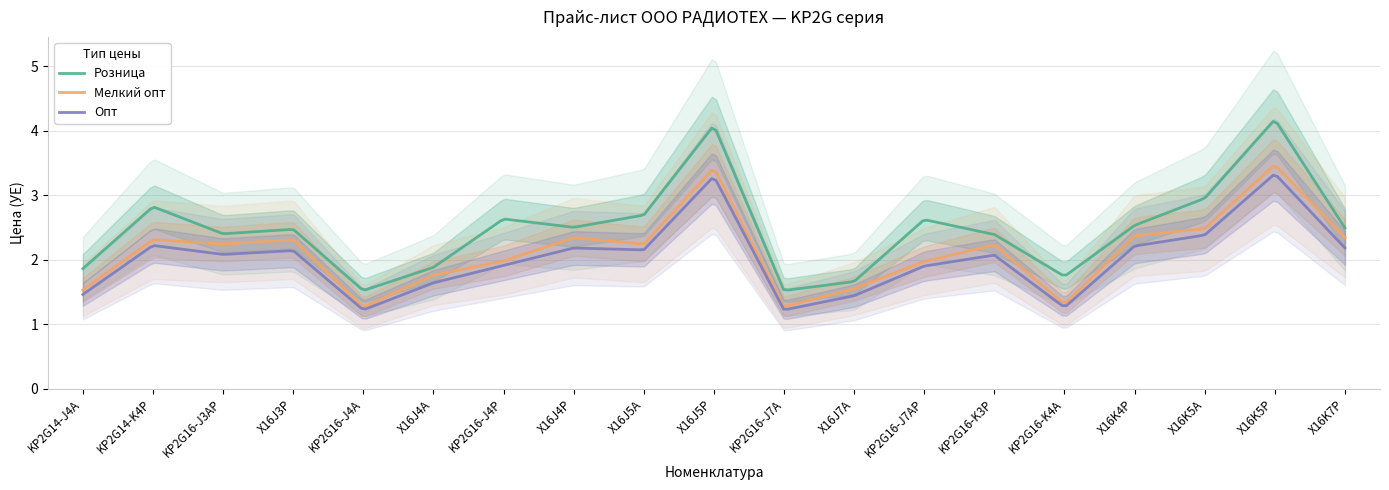

What position from the left is KP2G16-J4A?

5